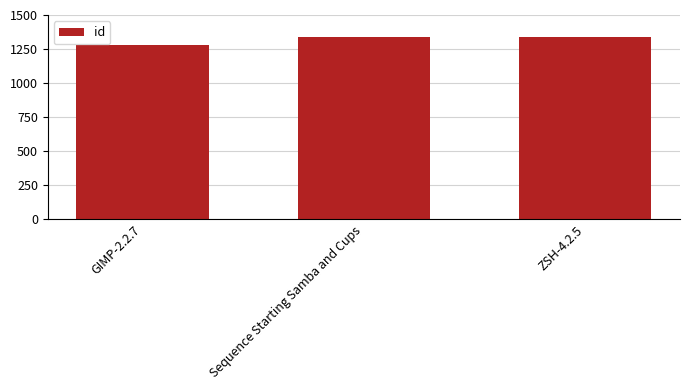

What is the value of the 2nd bar from the left?

1337